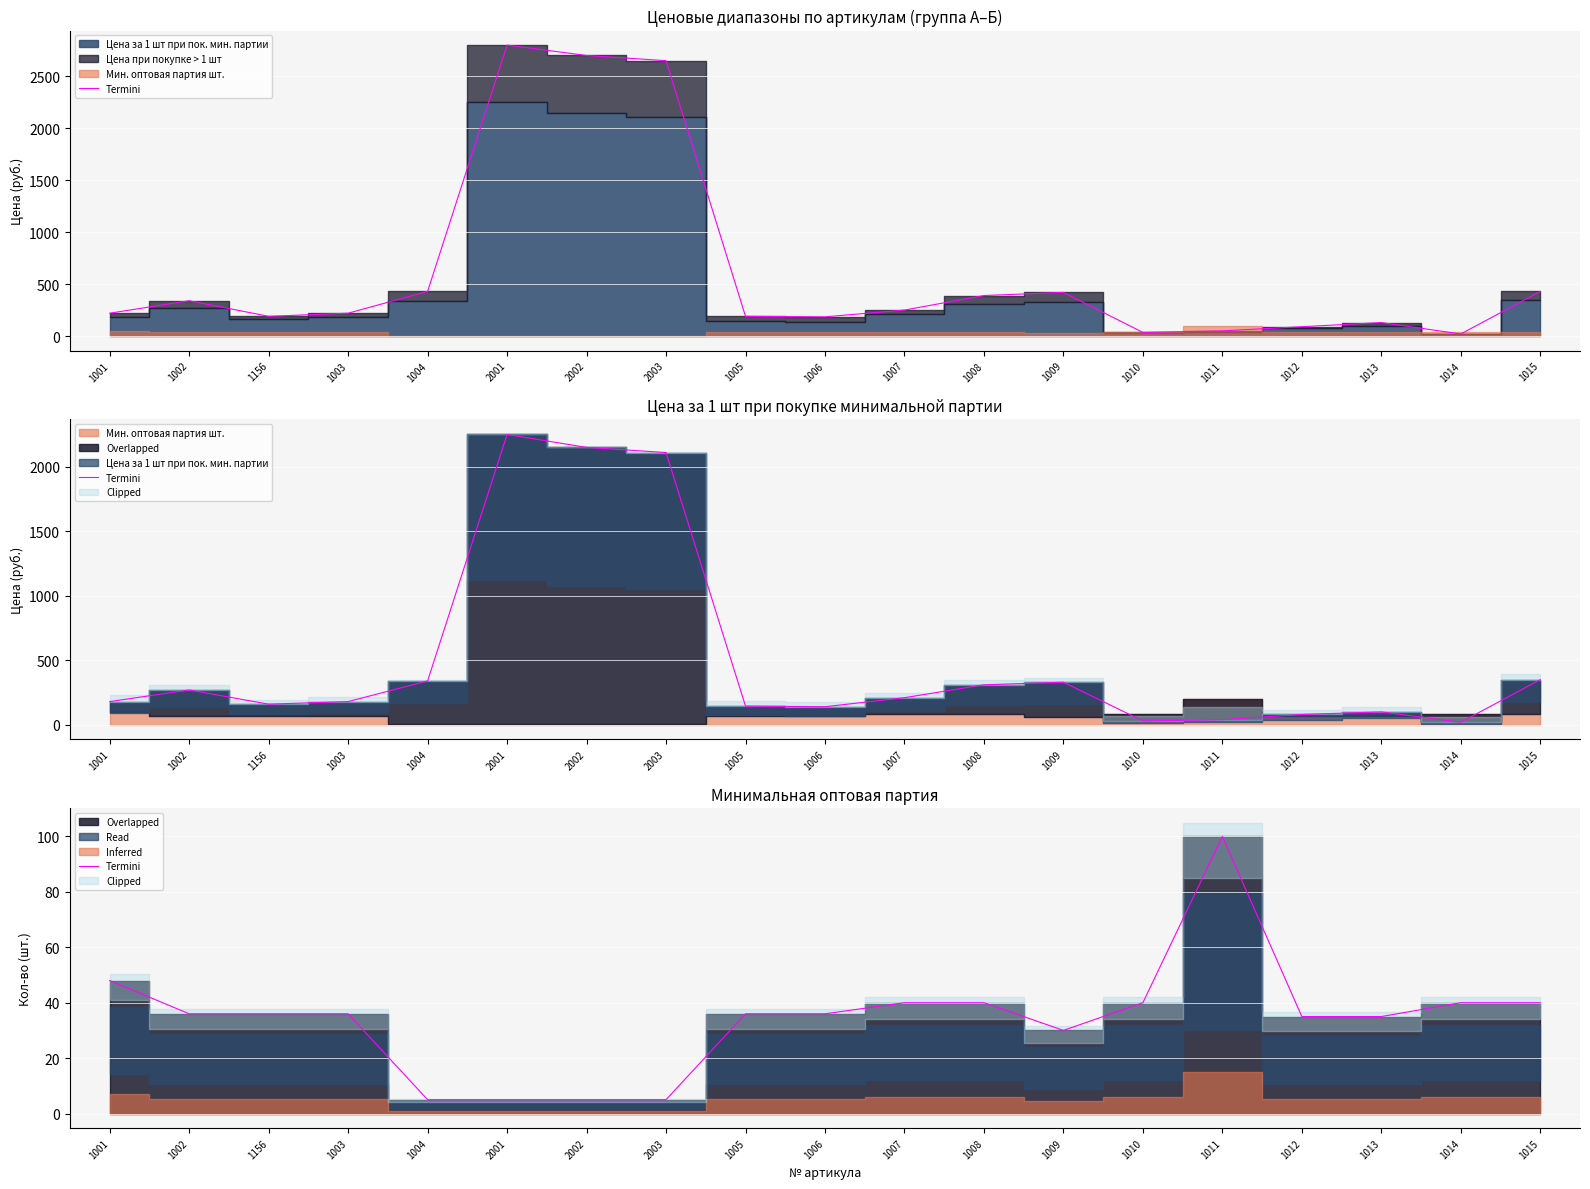

Where does the data first go above 36?

1001